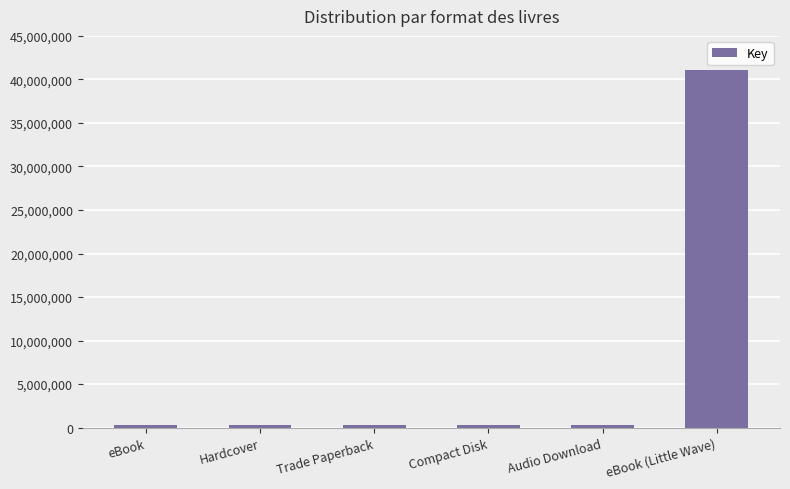

Approximately how many times larger is the value at eBook compared to Hardcover?

1.0